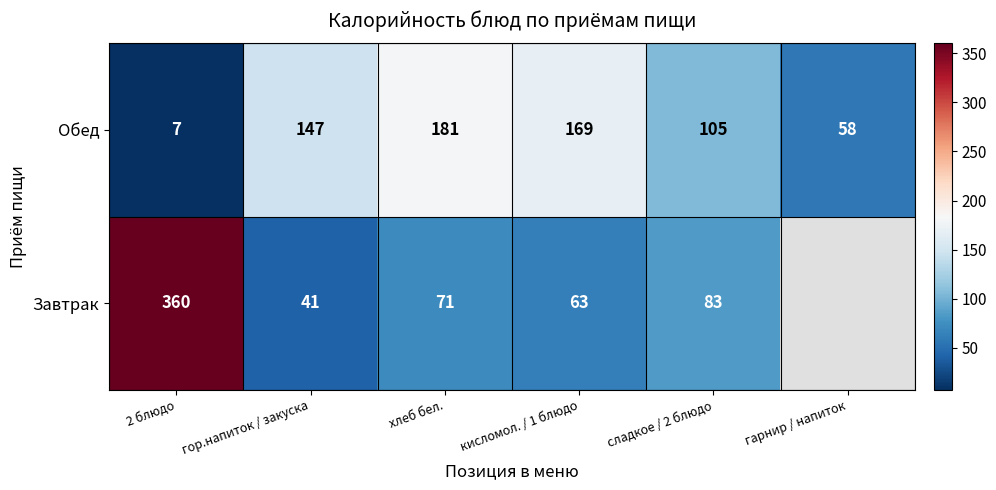

Which series changed the most between гор.напиток / закуска and хлеб бел.?

Обед